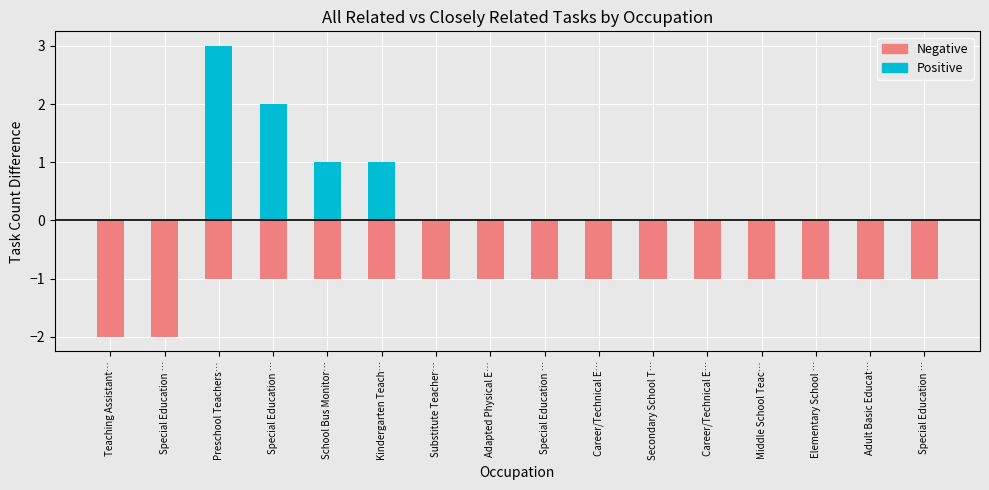

What is the sum of all Closely Related Tasks (below baseline) values?

-18